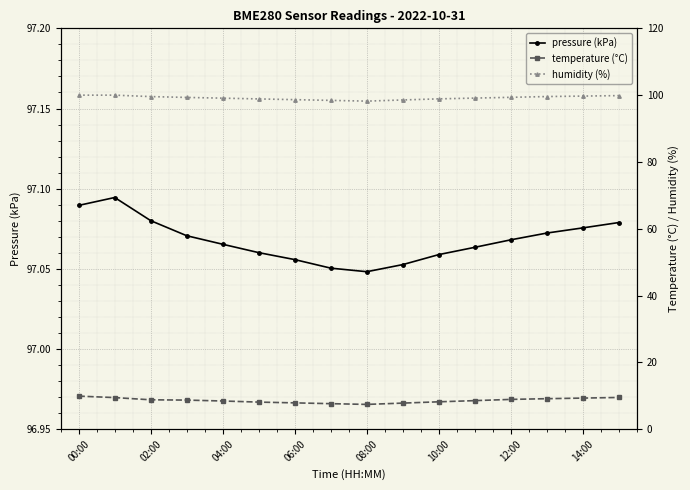

How many pressure (kPa) values are between 97 and 98?

16